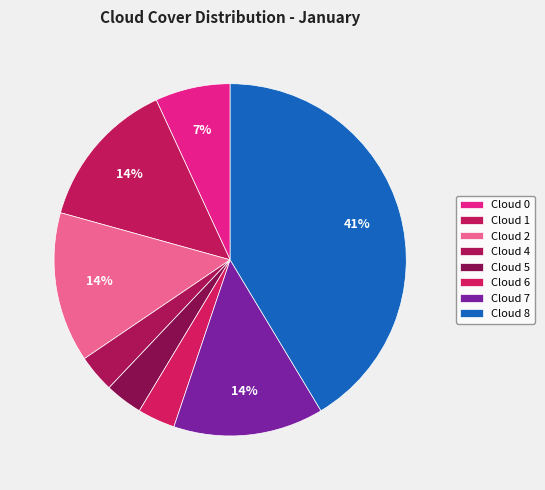

The Cloud 4 slice represents 3% of the pie. True or false?

True